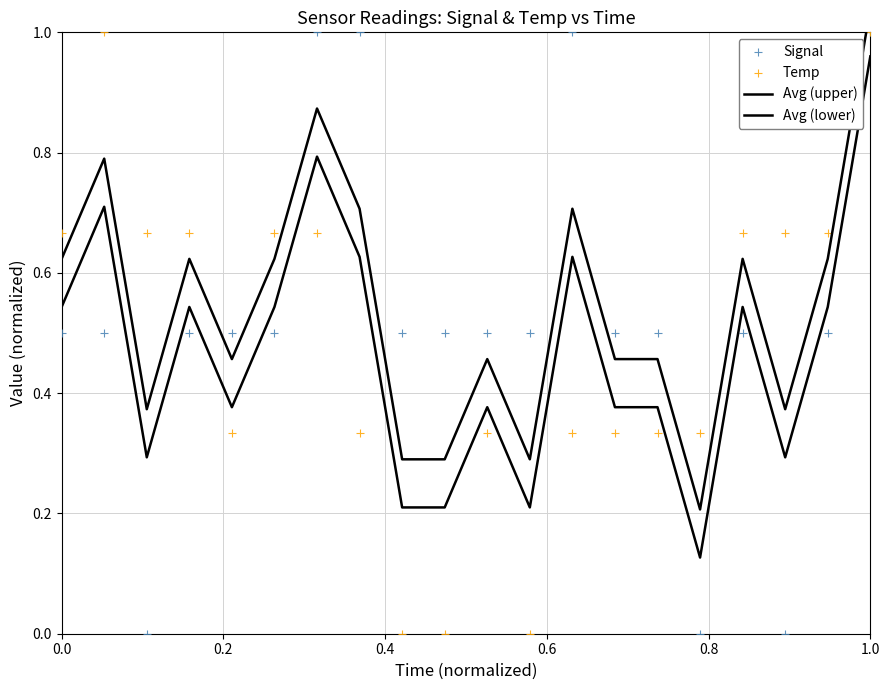

Is the value of Avg (lower) at 19 greater than the value of Signal at 15?

Yes